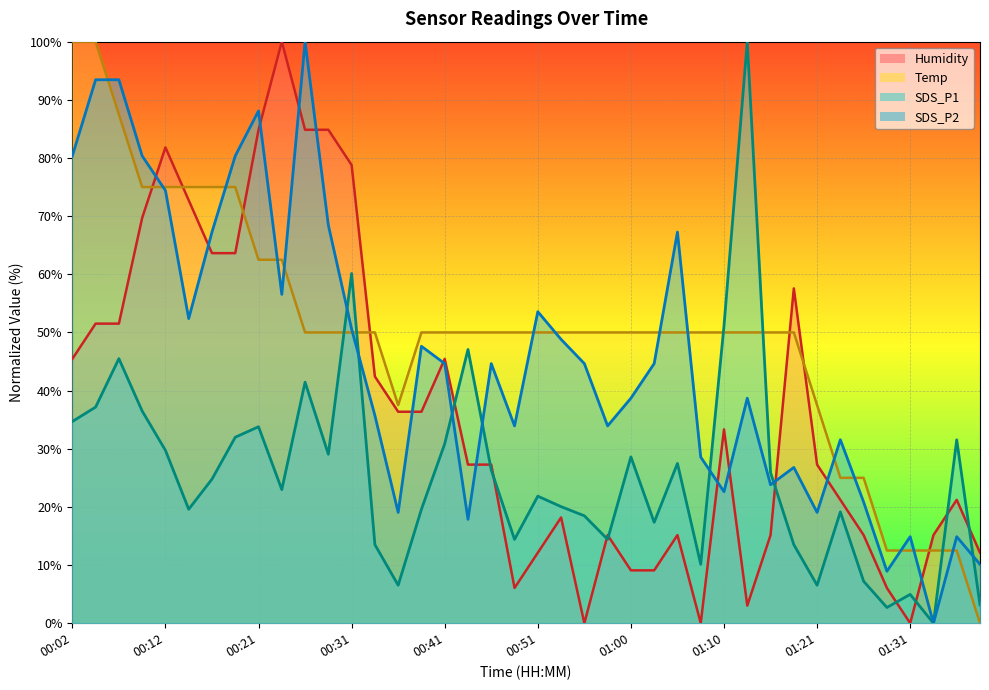

The SDS_P2 series shows 17.2 at 01:00. True or false?

False